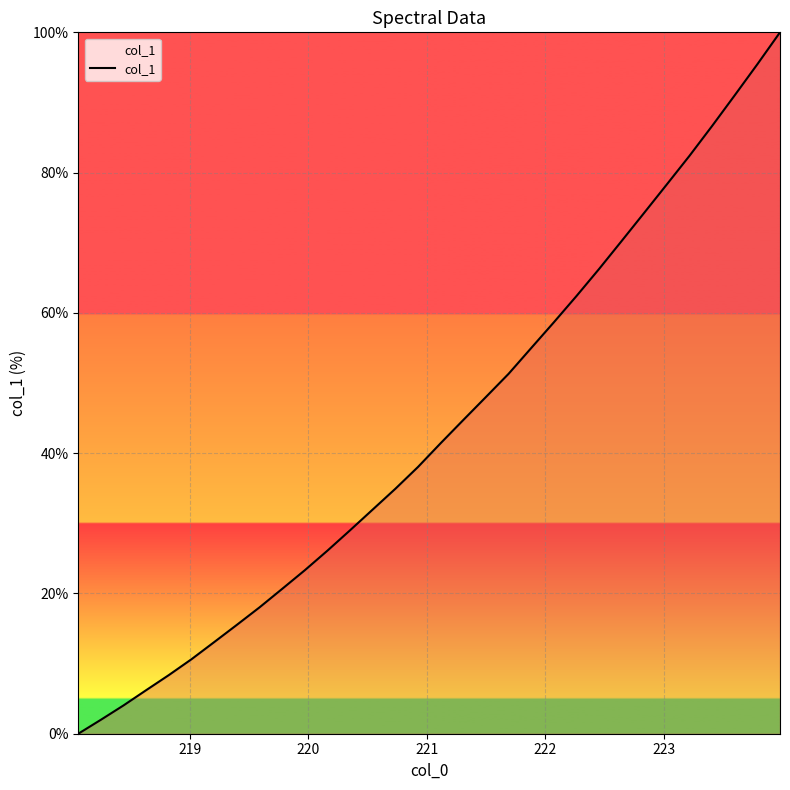

What is the maximum value shown in the chart?

100.0